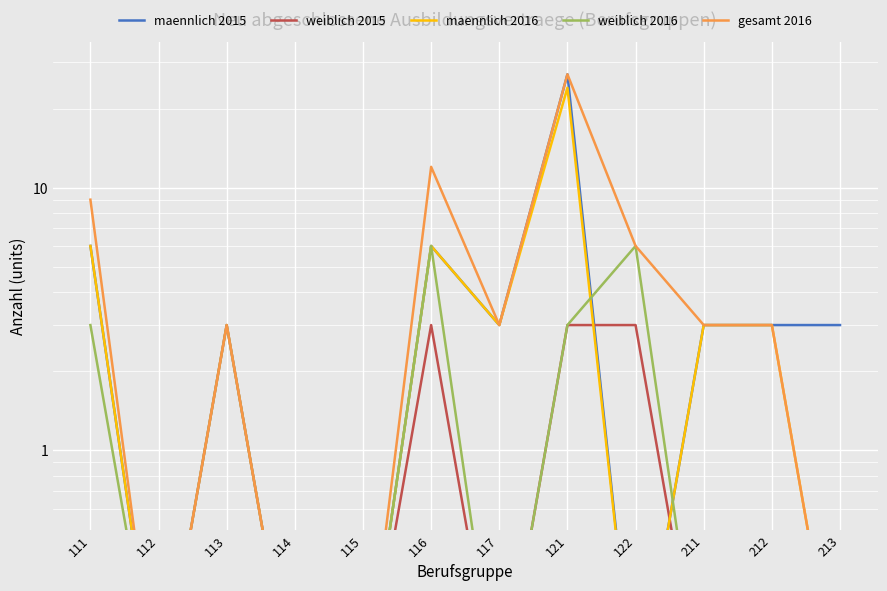

True or false: gesamt 2016 and maennlich 2016 cross at least once.

False